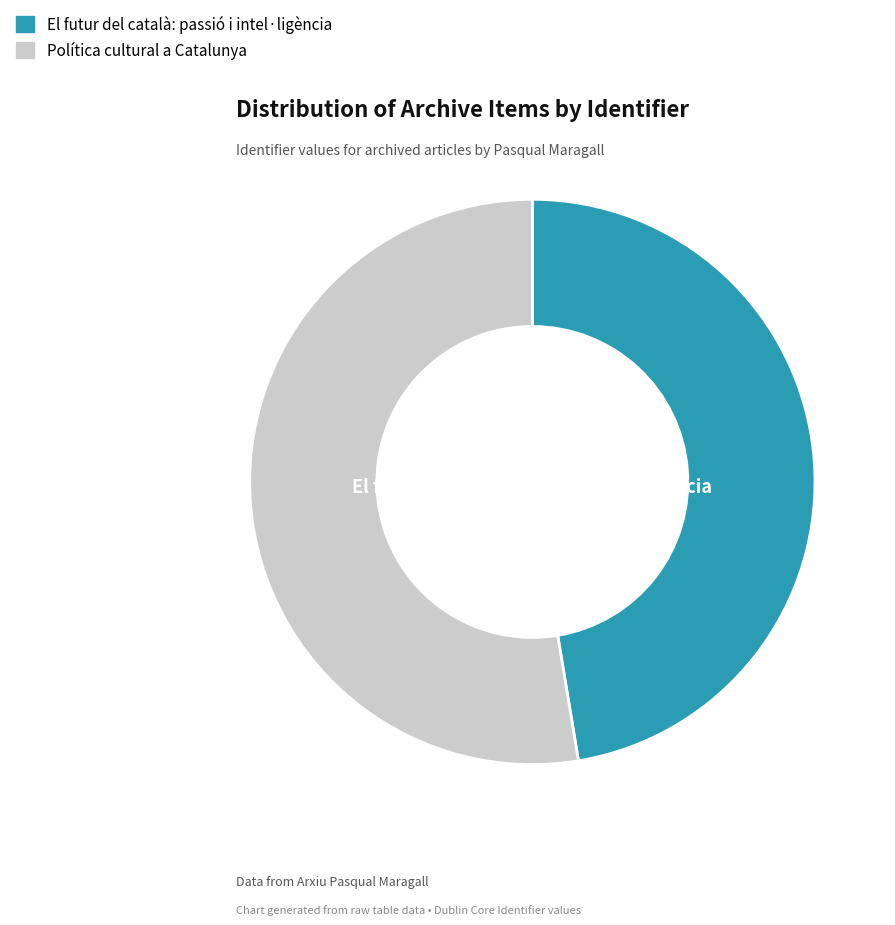

Which slice is the largest?

Política cultural a Catalunya